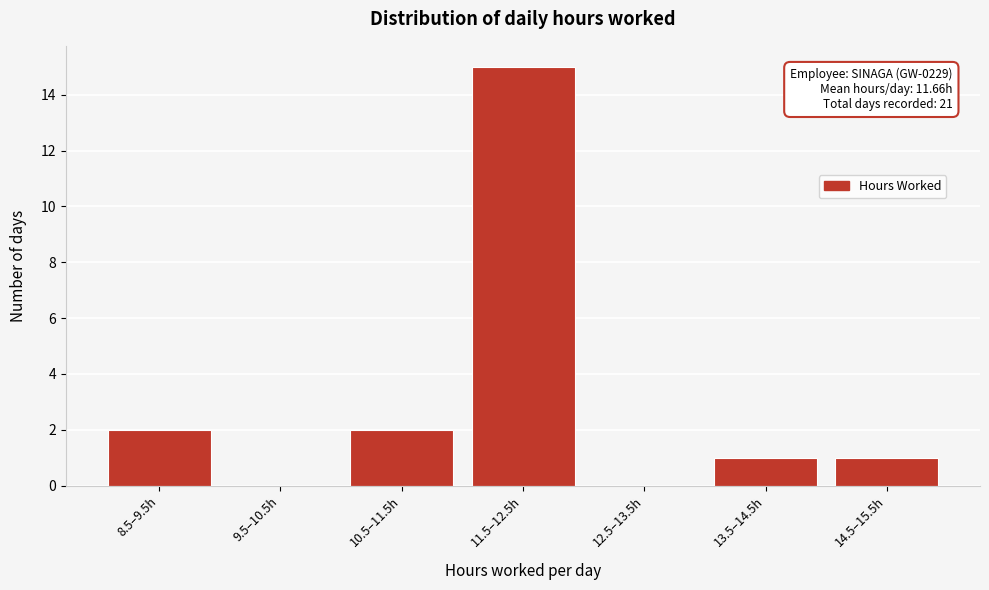

Reading left to right, transcribe all the data shown in this chart.

8.5–9.5h=2	9.5–10.5h=0	10.5–11.5h=2	11.5–12.5h=15	12.5–13.5h=0	13.5–14.5h=1	14.5–15.5h=1